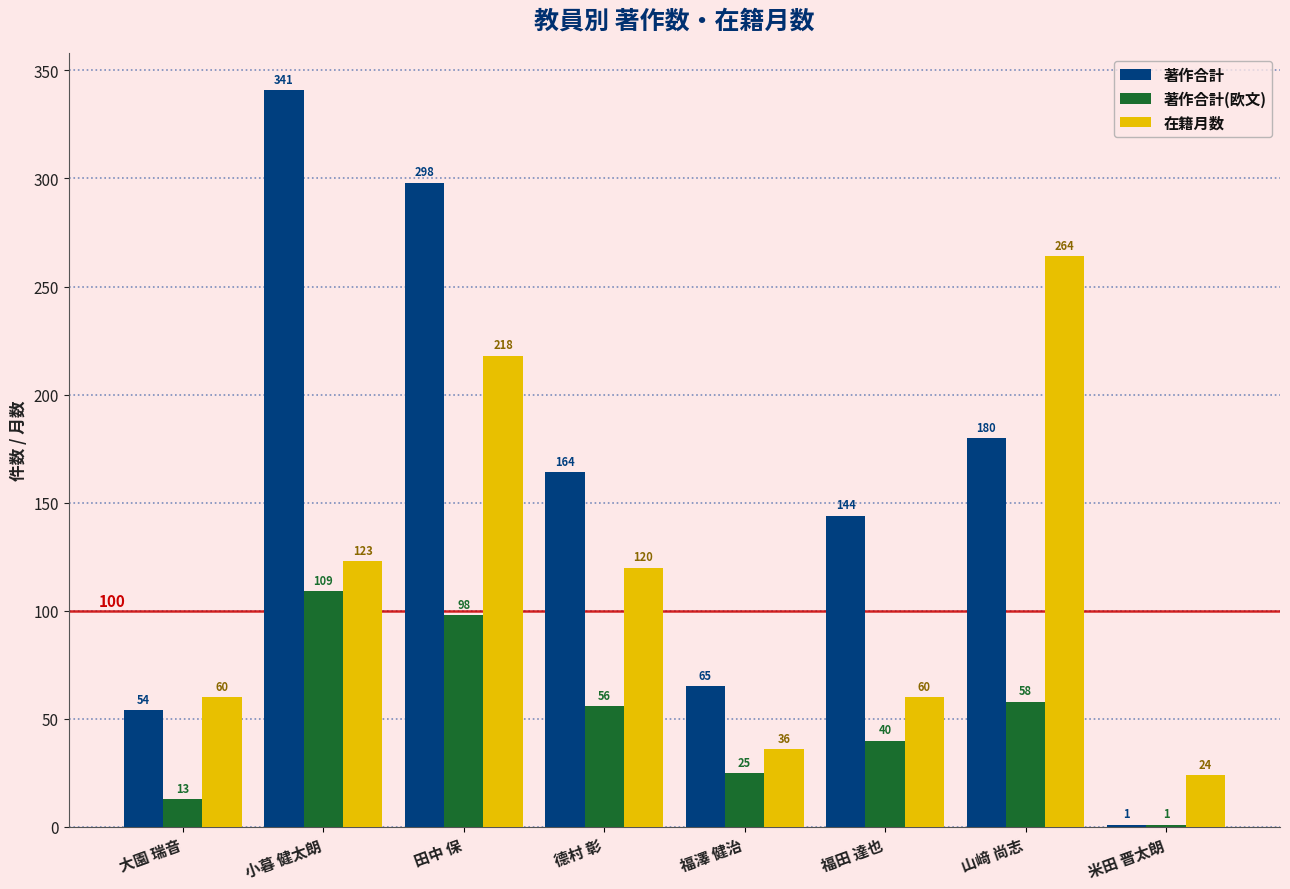

Which series has the largest range (max minus min)?

著作合計